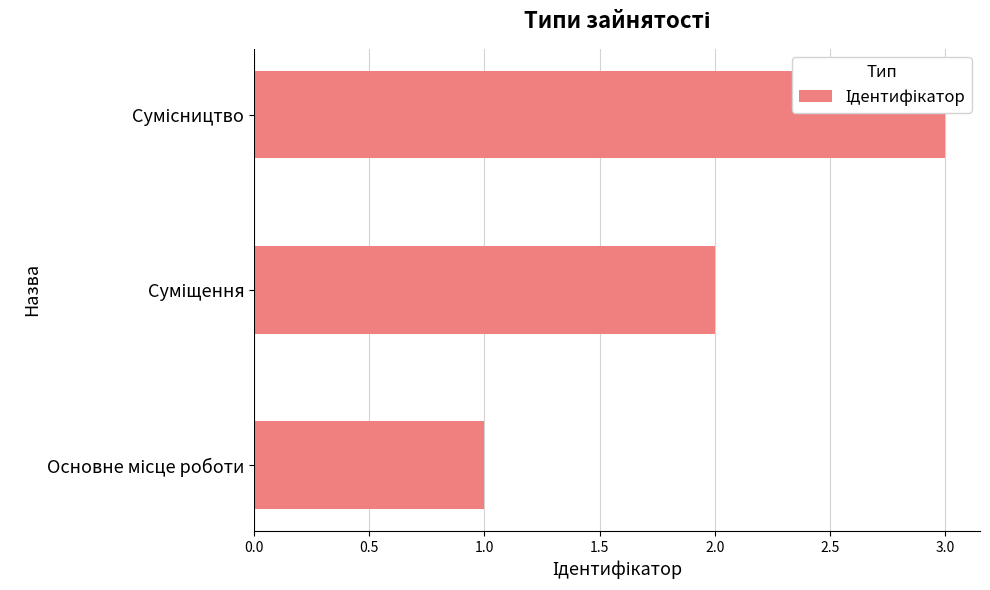

Does the chart contain any negative values?

No